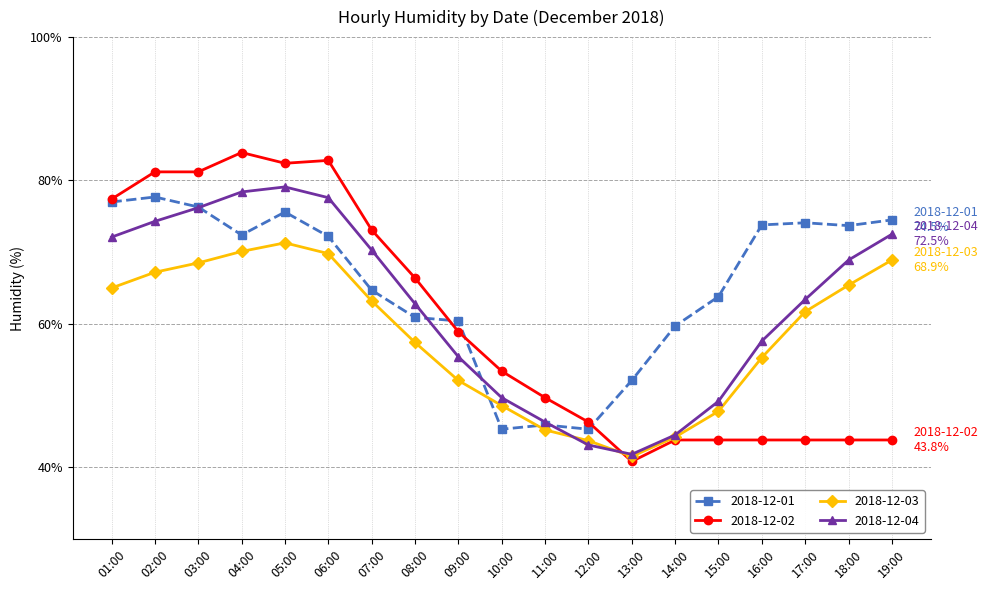

How many lines are shown in the chart?

4